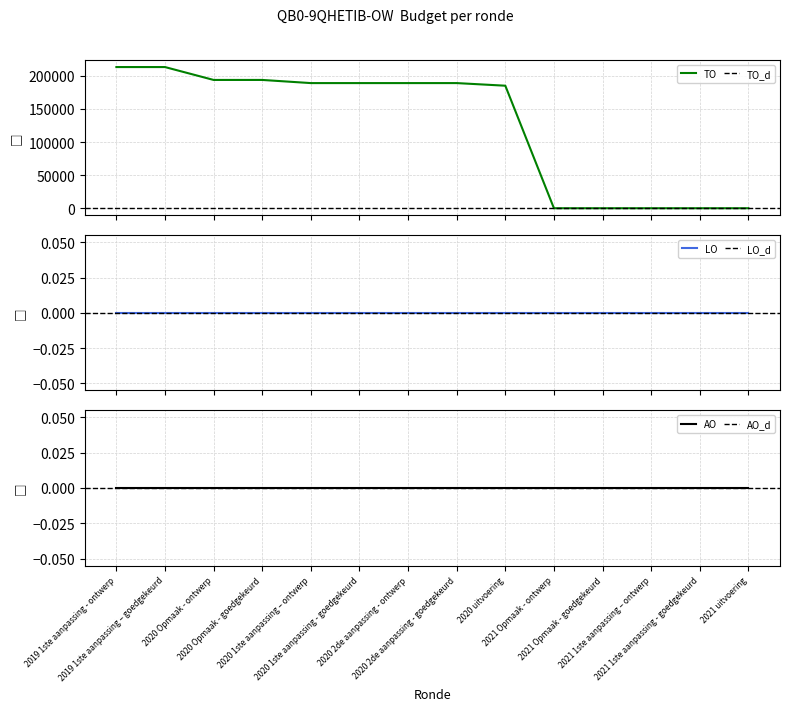

Reading right to left, extract all data points from this chart.

TO: 0	0	0	0	0	185198	189152	189152	189152	189152	193907	193907	213381	213381
LO: 0	0	0	0	0	0	0	0	0	0	0	0	0	0
AO: 0	0	0	0	0	0	0	0	0	0	0	0	0	0